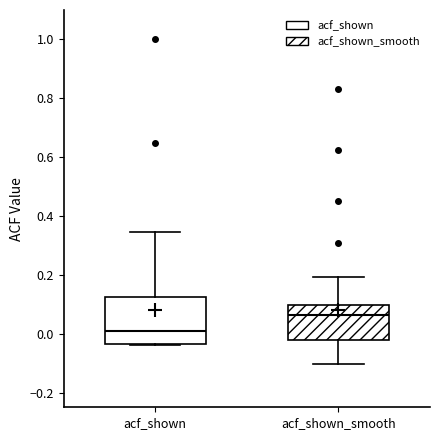

Where does the upper whisker of the box for acf_shown_smooth end on the y-axis? The values are not printed on the chart, so give them approximately, as read against the axis.

0.20